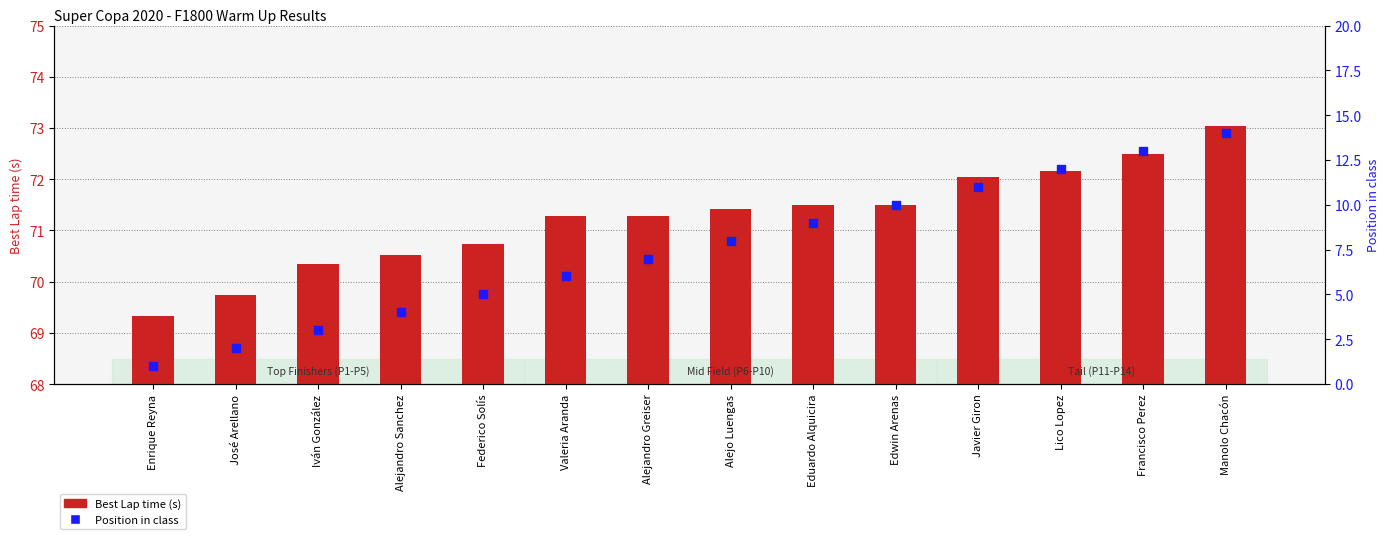

Which series reaches the maximum Y coordinate?

Best Lap time (s)